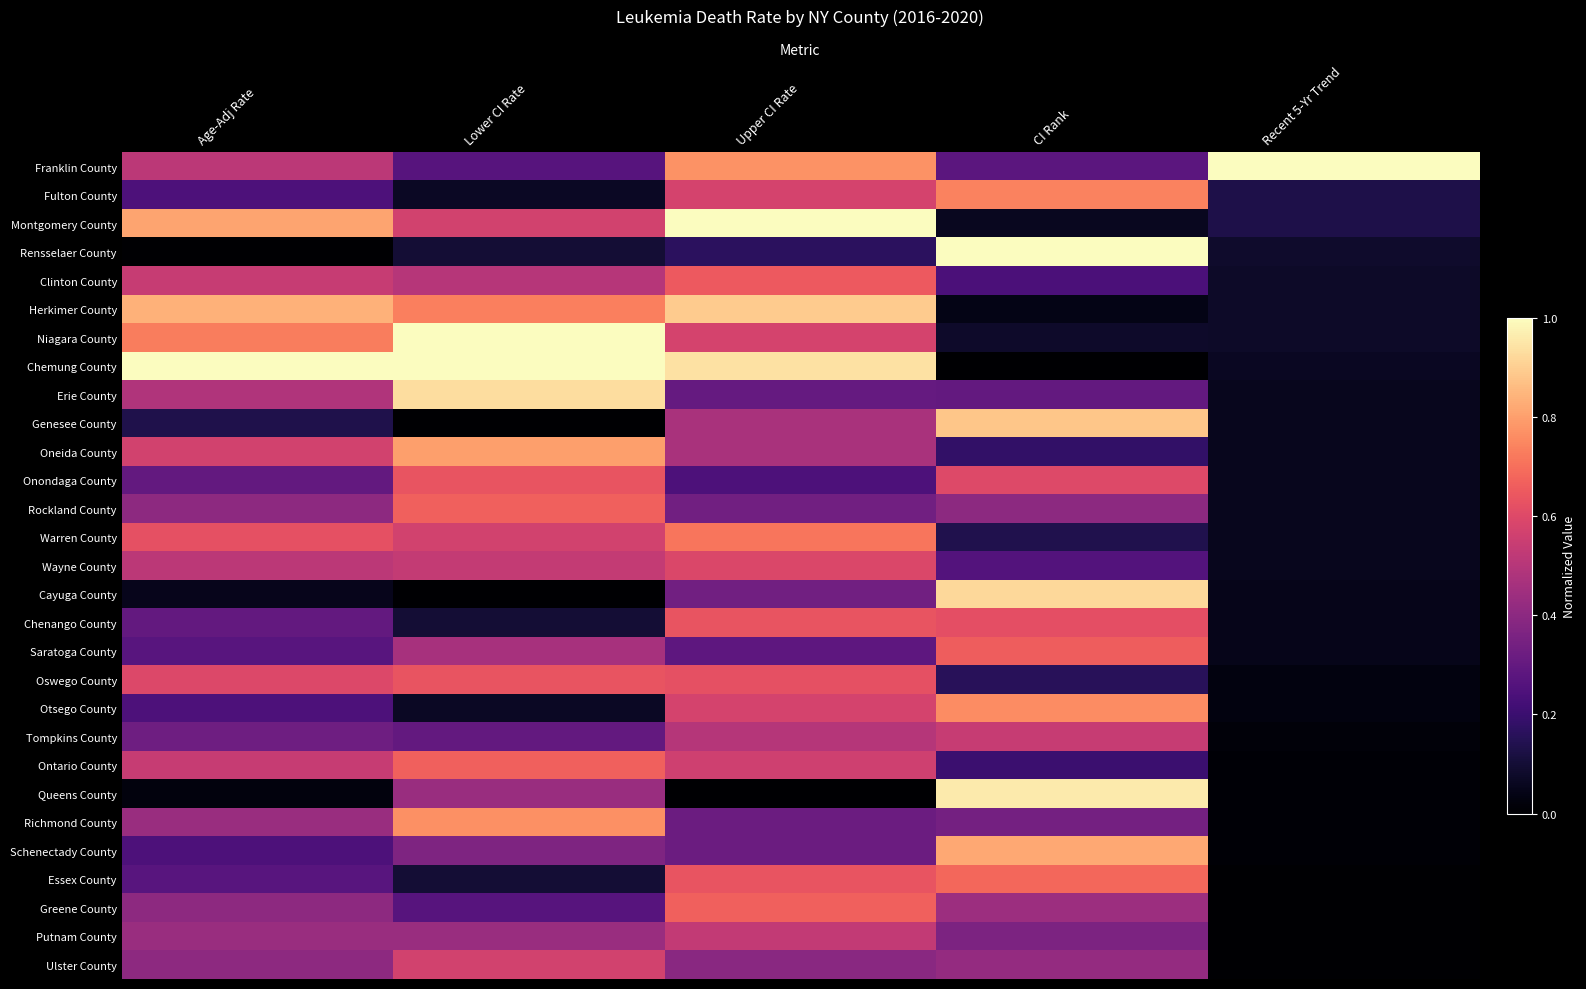

What is the greatest value displayed?

1.0